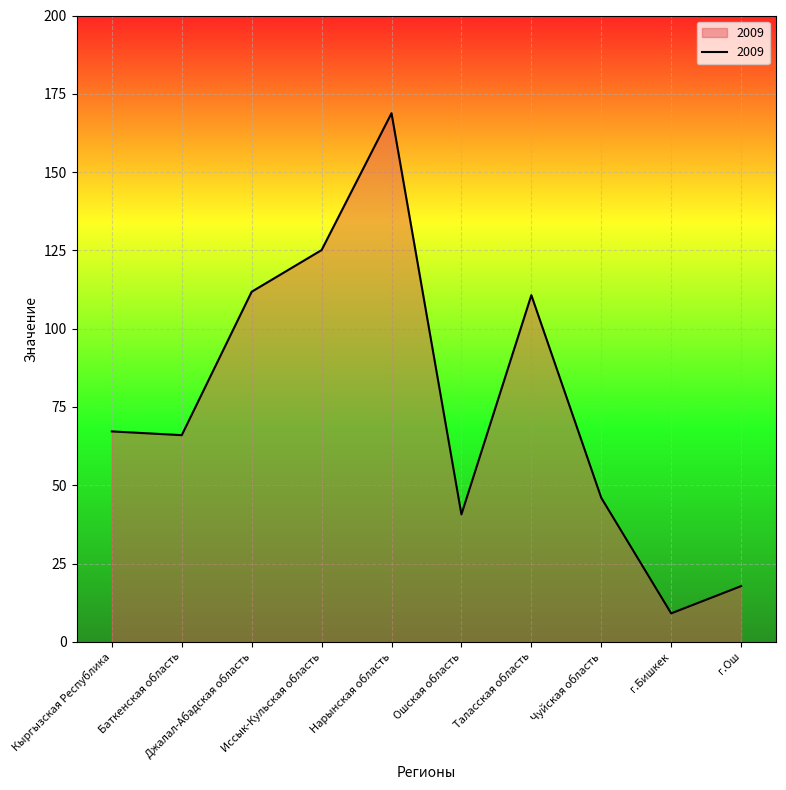

Is it true that the value at Таласская область is 110.7?

True